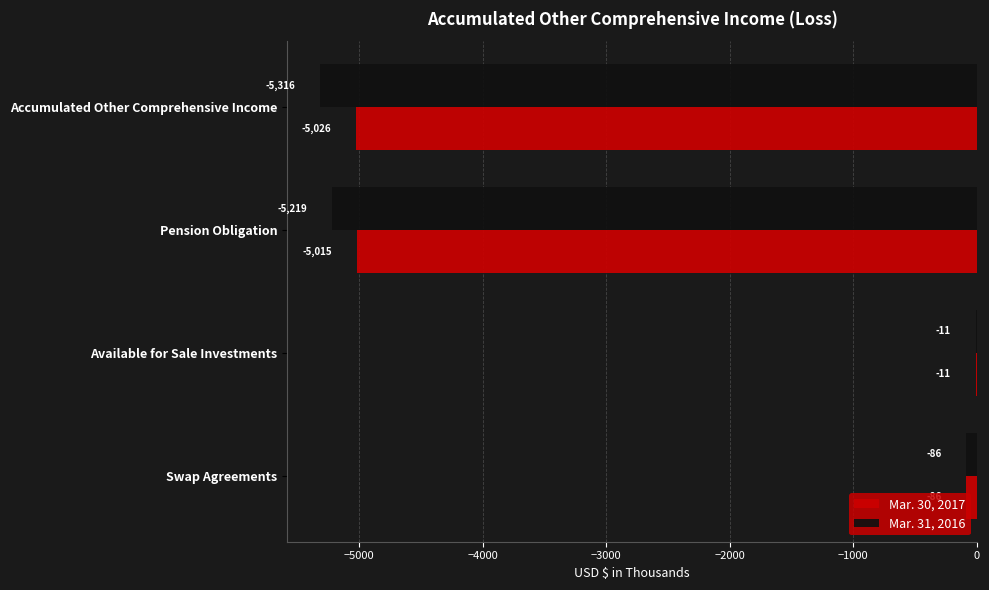

The Mar. 31, 2016 series shows -5316 at Accumulated Other Comprehensive Income. True or false?

True